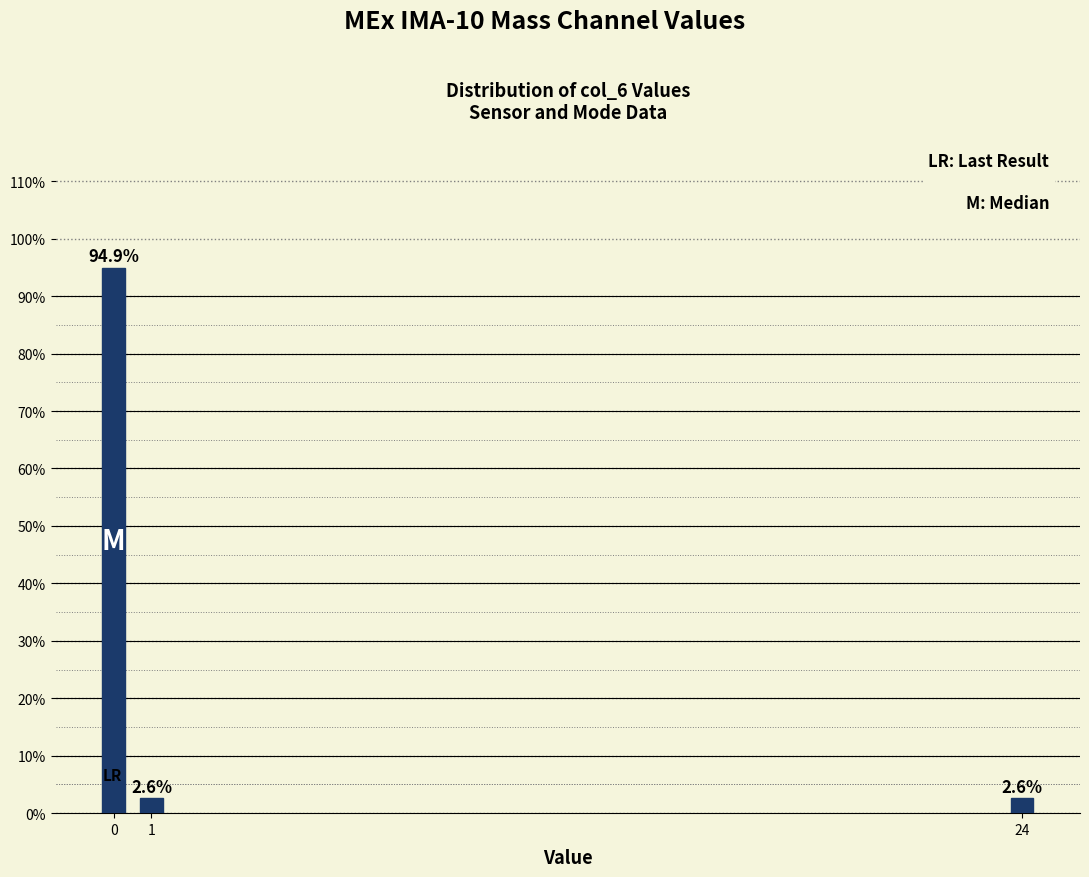

Reading left to right, transcribe all the data shown in this chart.

0=94.9	1=2.6	24=2.6